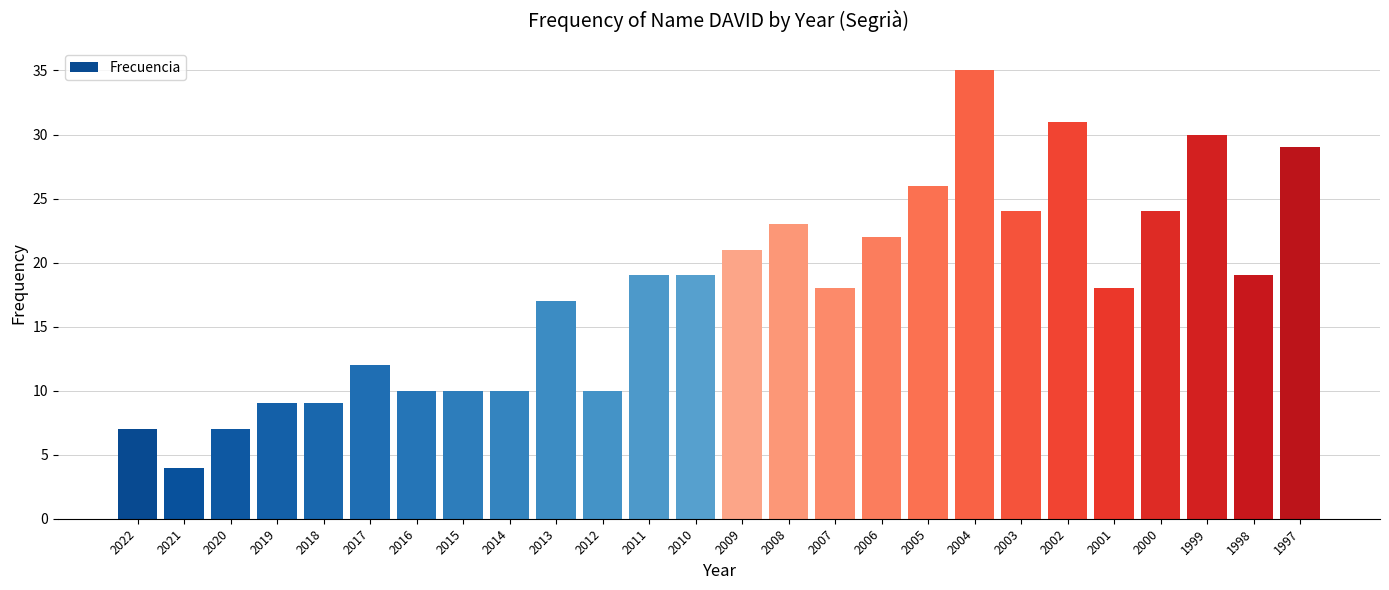

Reading left to right, transcribe all the data shown in this chart.

7	4	7	9	9	12	10	10	10	17	10	19	19	21	23	18	22	26	35	24	31	18	24	30	19	29